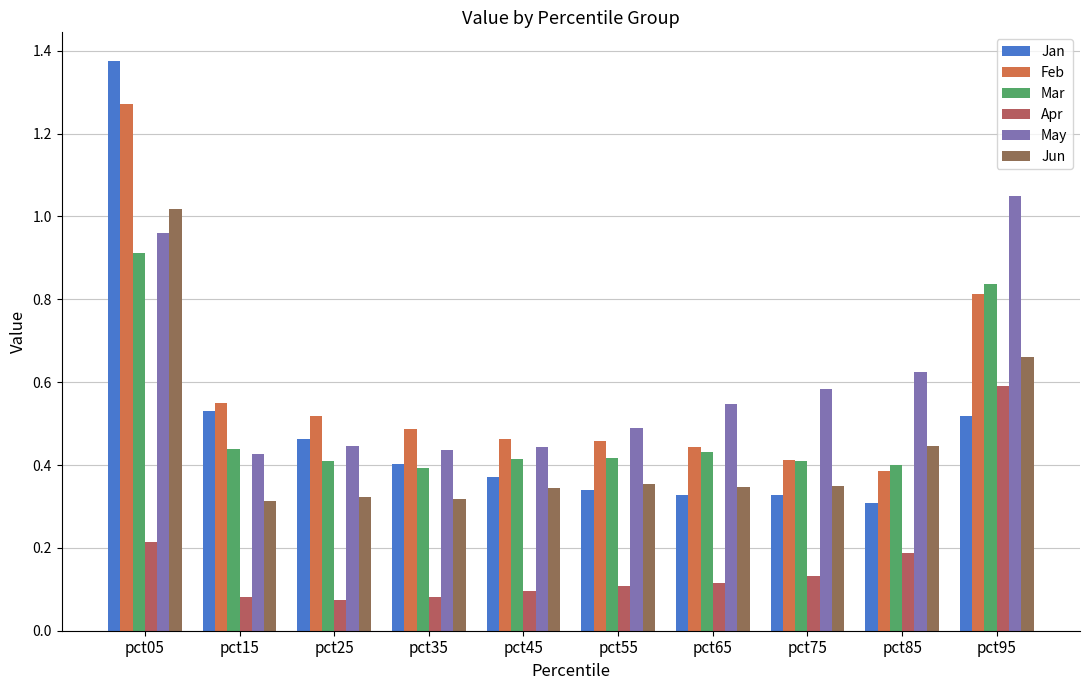

Which series has the largest total across all categories?

May